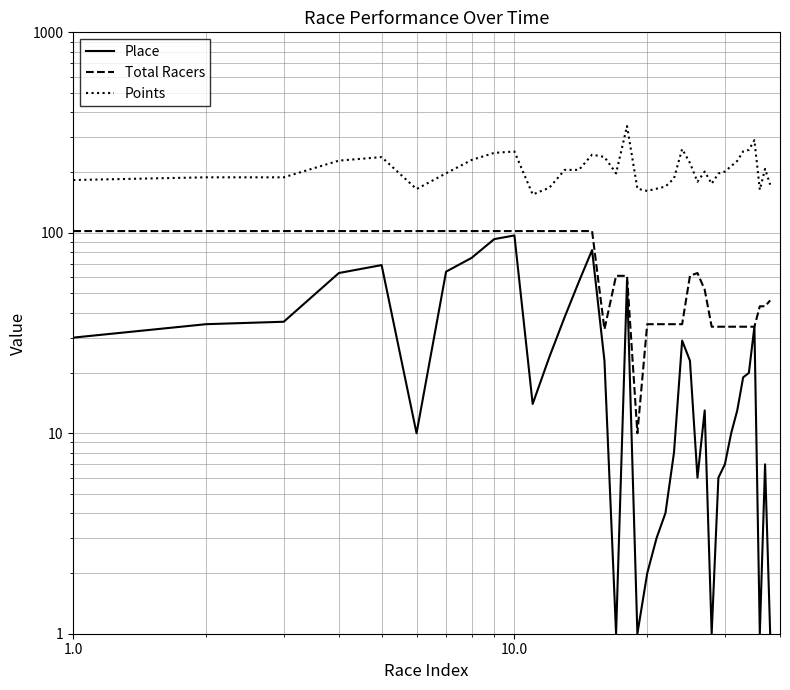

How many series are shown in this chart?

3